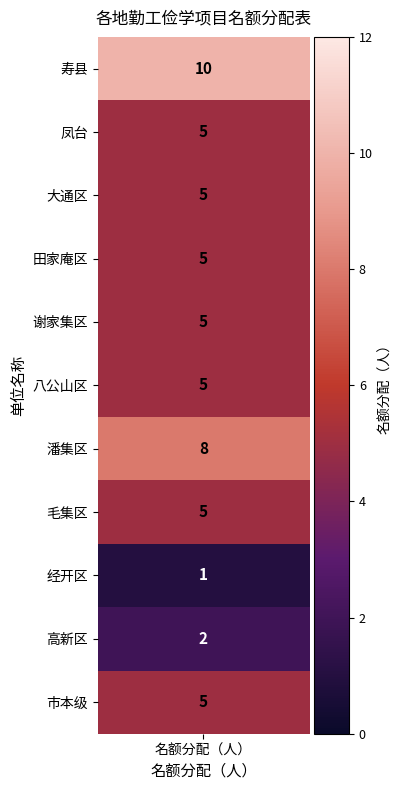

What is the sum of the values at 凤台 and 潘集区?

13